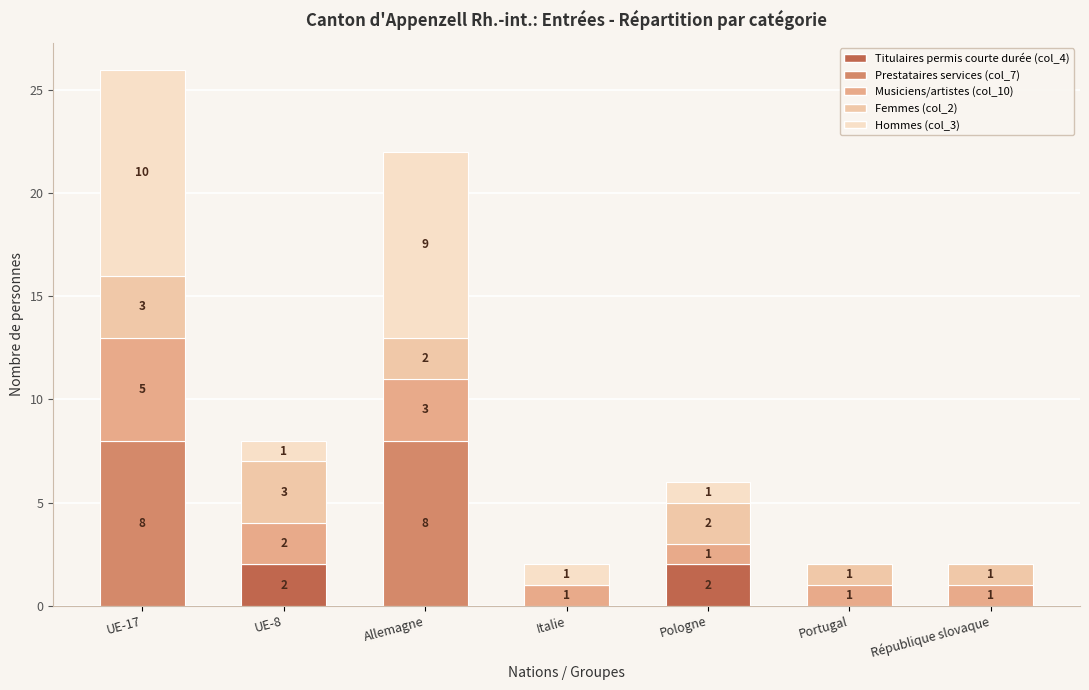

True or false: Titulaires permis courte durée (col_4) has a value of 0 at Italie.

True